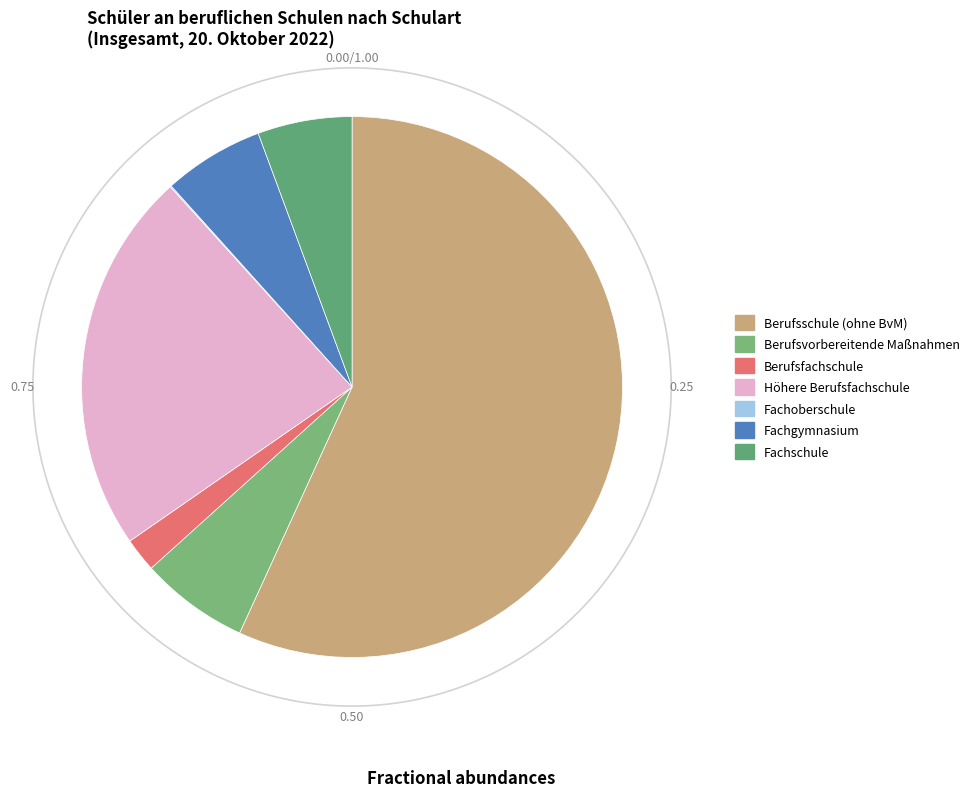

Is there any slice that represents more than half of the pie?

Yes